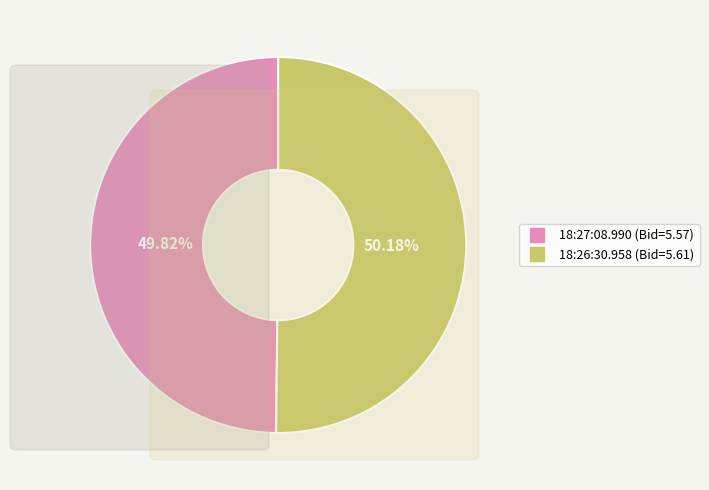

Approximately how many times larger is the value at 18:27:08.990 compared to 18:26:30.958?

1.0